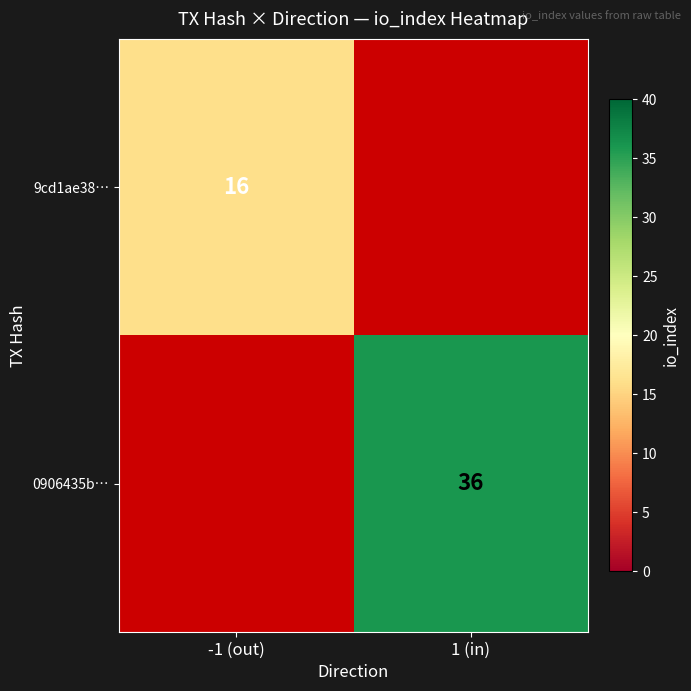

Is the value of 9cd1ae38… at -1 (out) greater than the value of 0906435b… at 1 (in)?

No